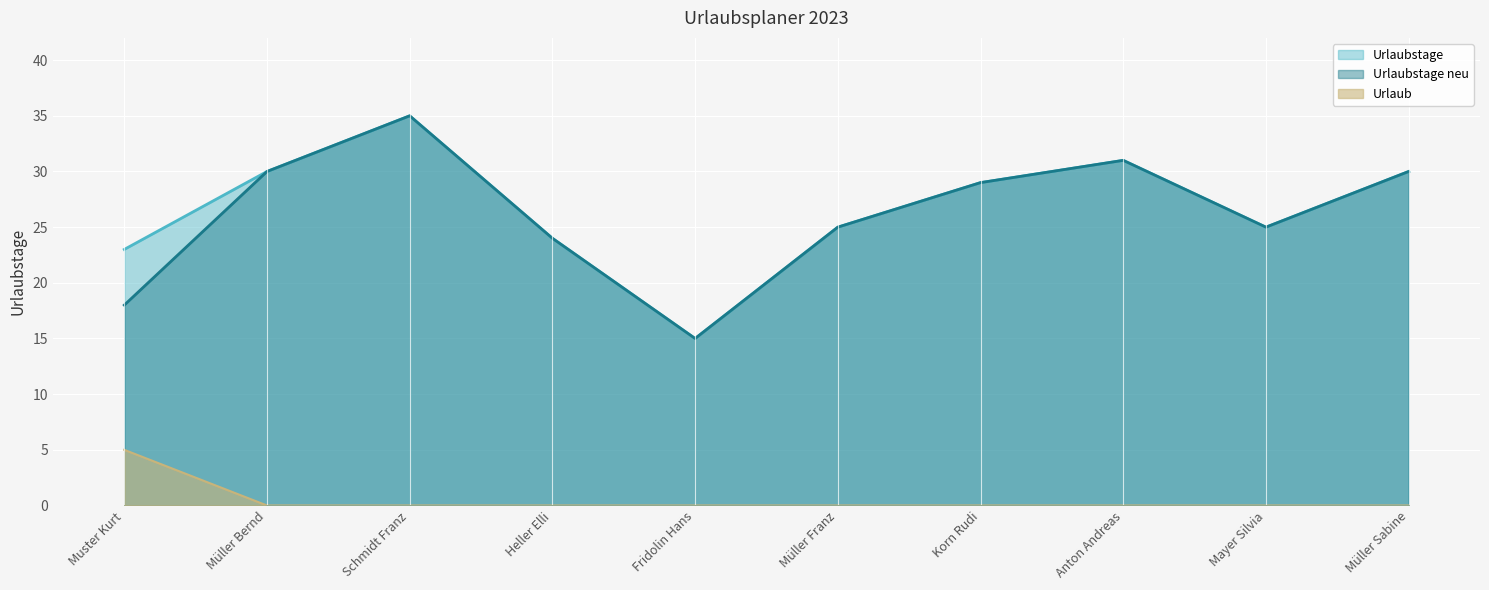

What is the spread (max minus min) of values at Muster Kurt?

18